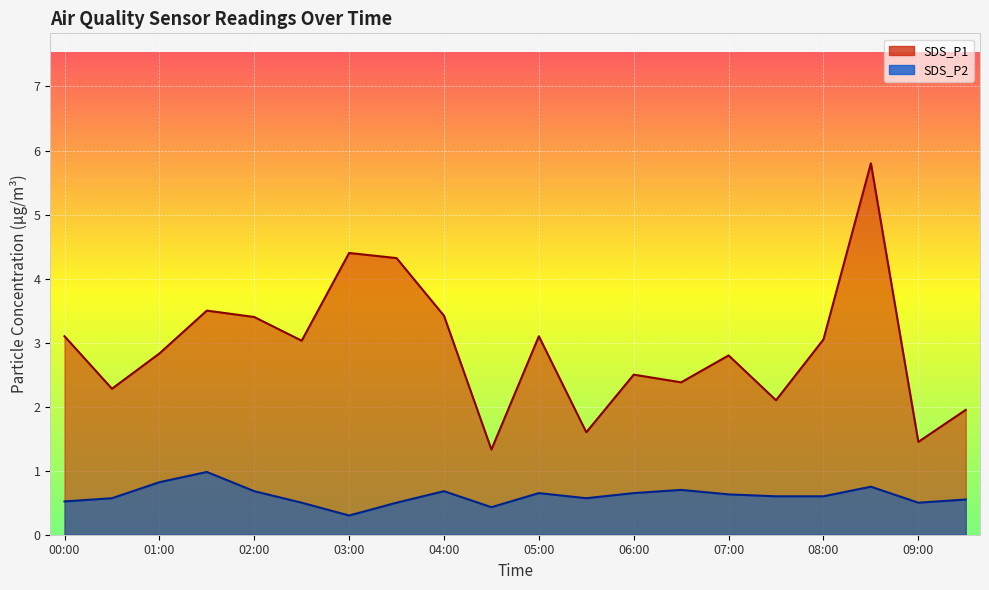

At how many categories does at least one series exceed 1?

20